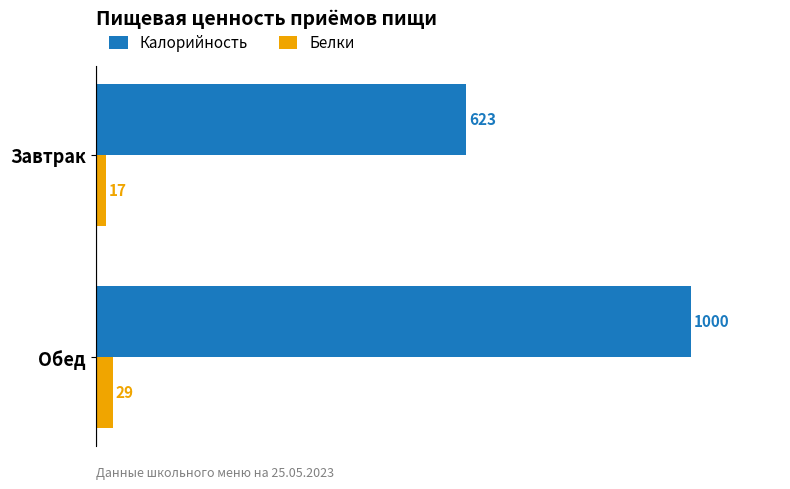

The Калорийность series shows 623 at Завтрак. True or false?

True